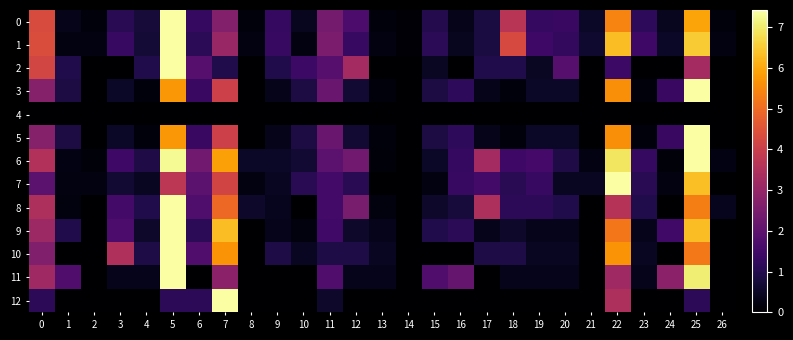

How many categories are shown in the chart?

27